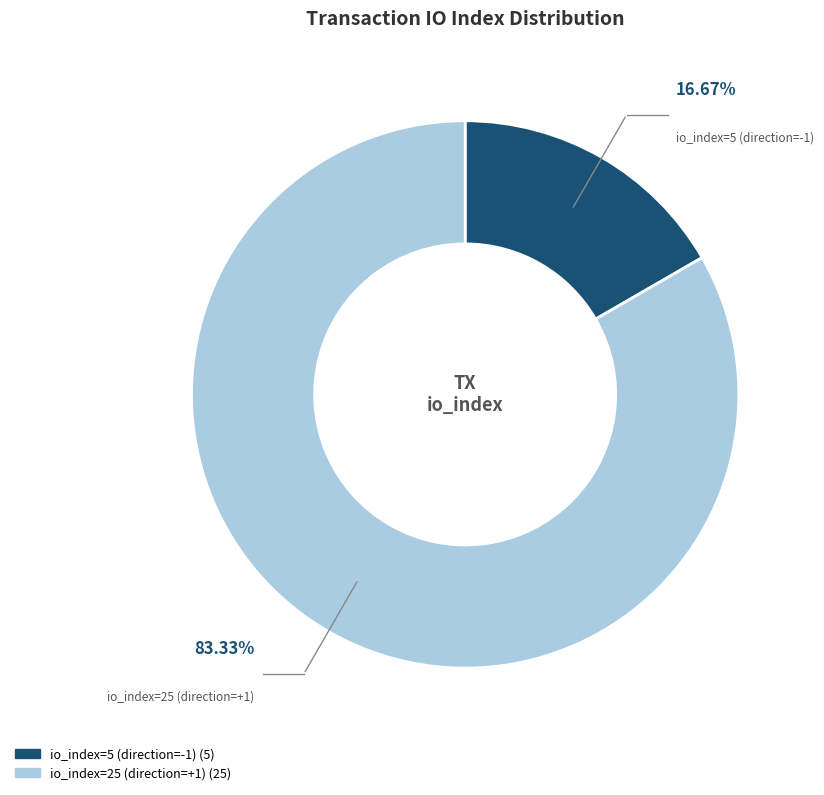

Which slice represents more than half of the pie?

io_index=25 (direction=+1)